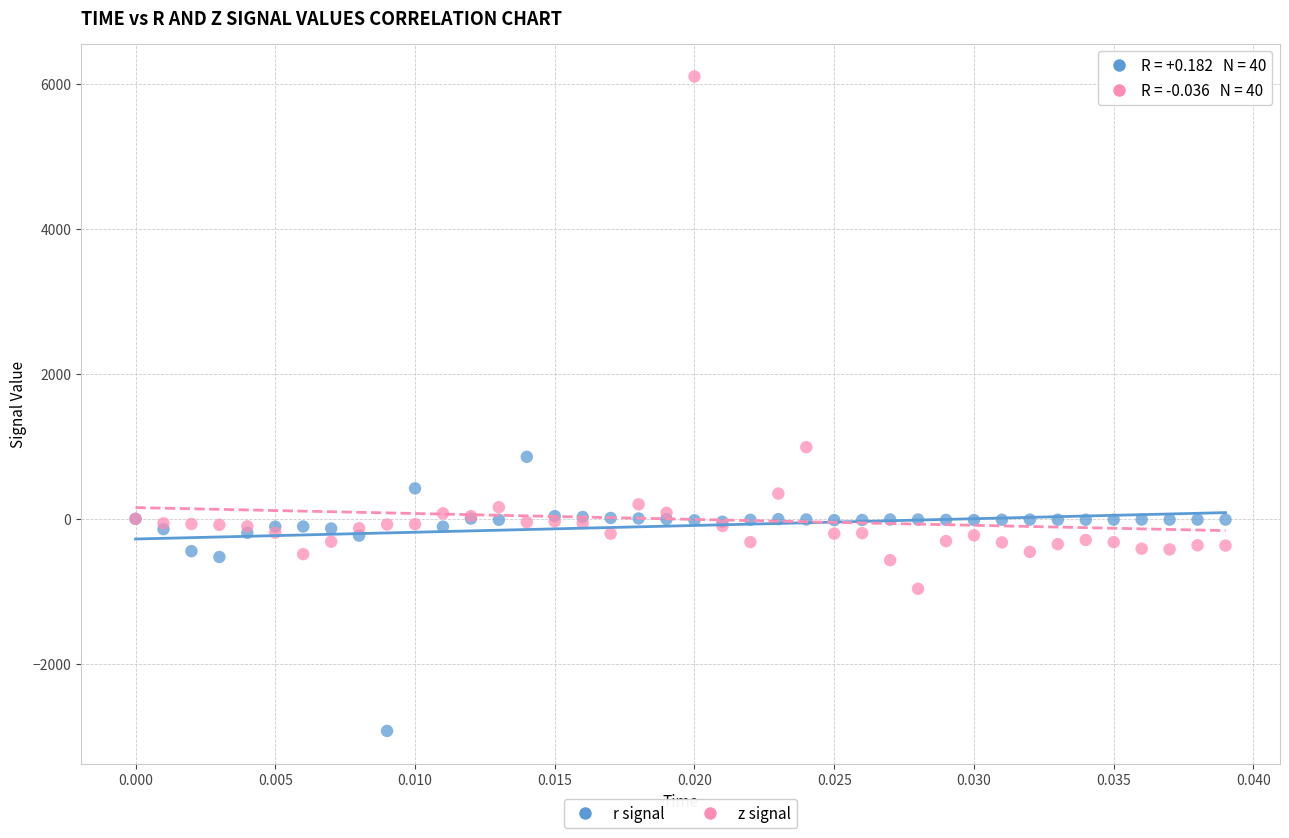

Which series reaches the minimum Y coordinate?

r signal